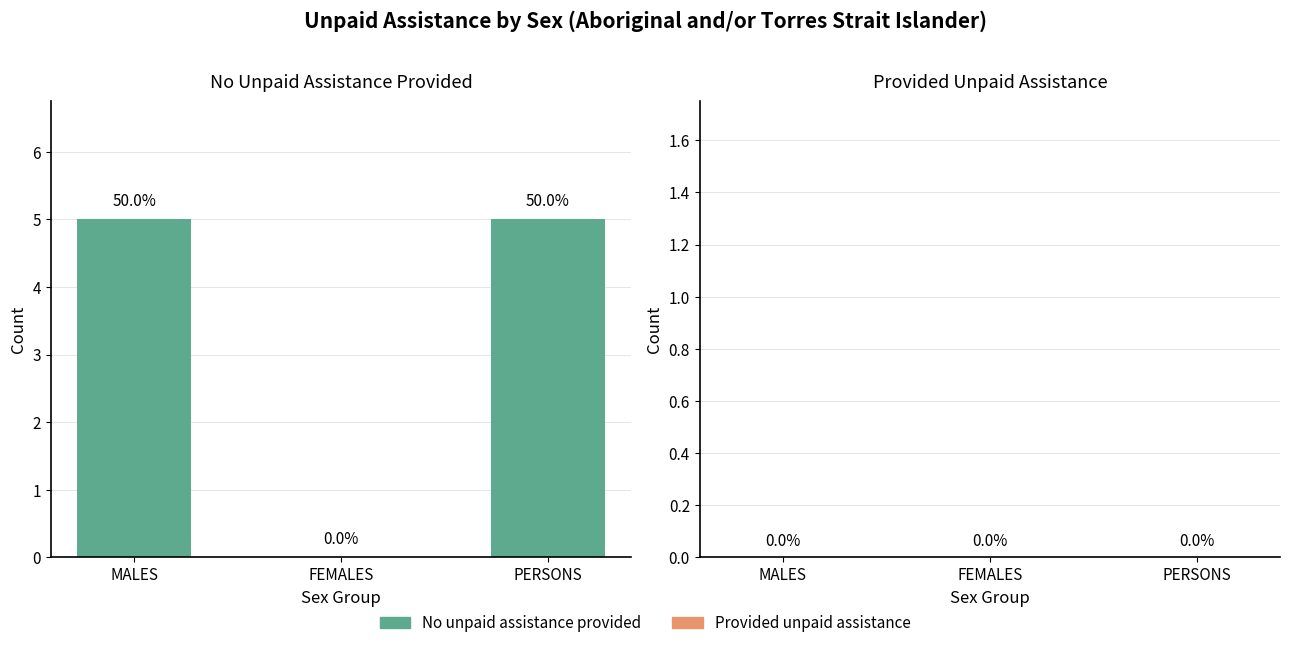

Which has a higher value, PERSONS or MALES?

PERSONS